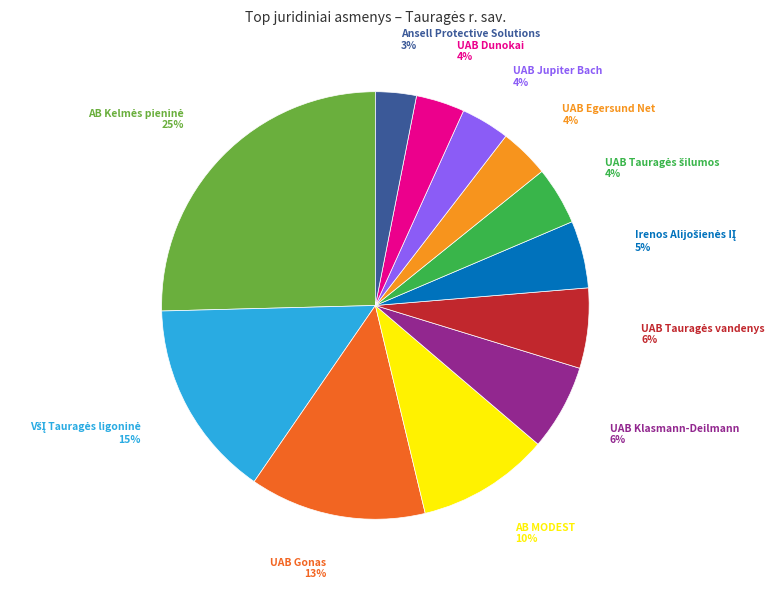

To the nearest percent, what is the difference between the largest and smallest slice percentages?

22%